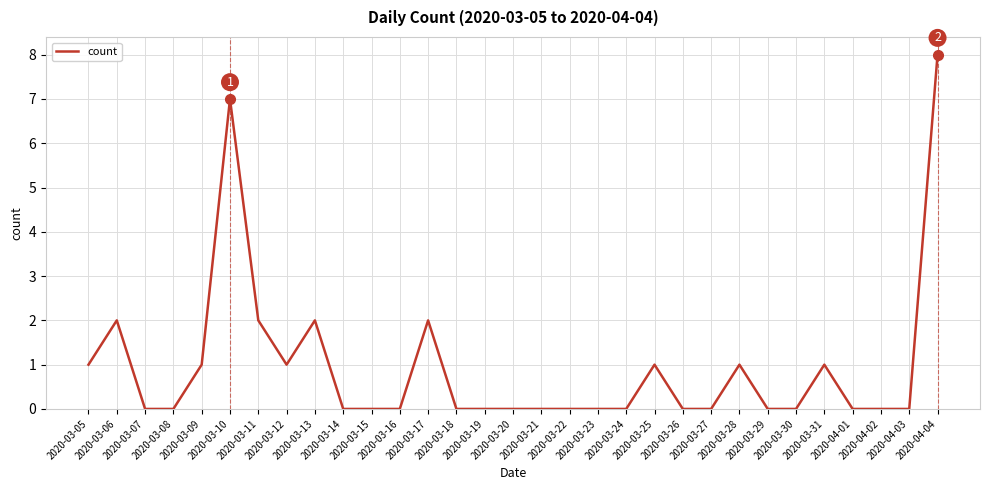

What is the difference between the maximum and minimum values?

8